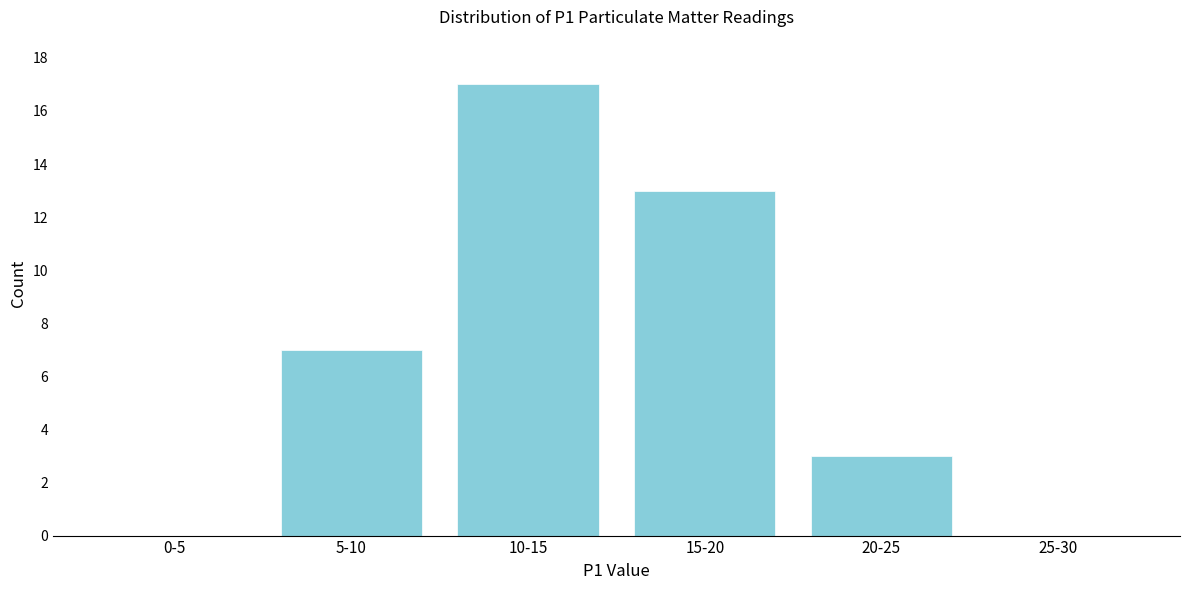

Reading left to right, list all the values displayed in this chart.

0-5=0	5-10=7	10-15=17	15-20=13	20-25=3	25-30=0